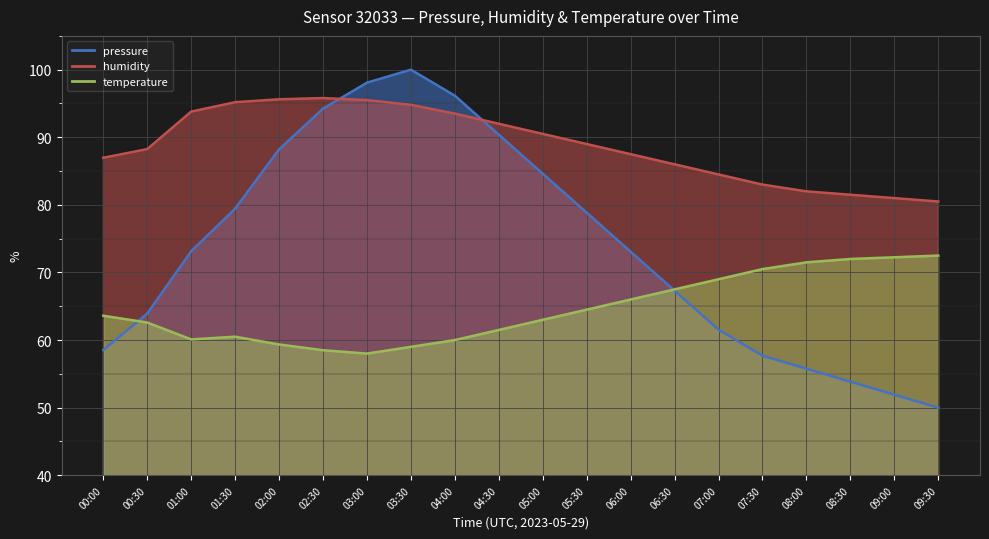

The humidity series shows 167.3 at 01:00. True or false?

False